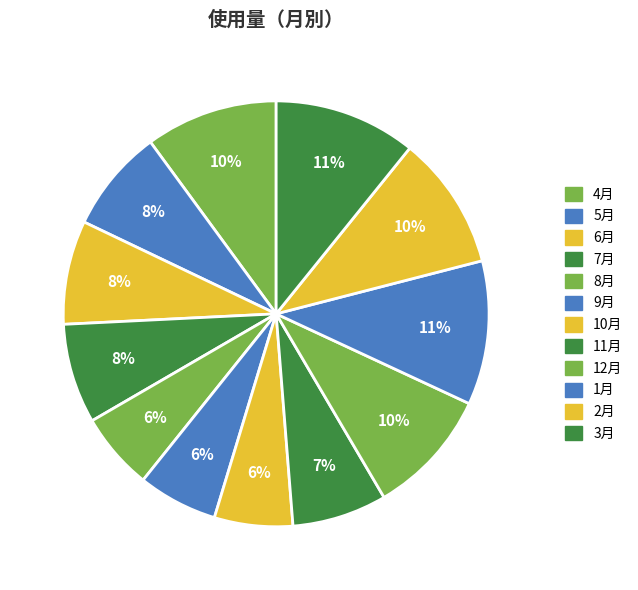

How many slices are in this pie chart?

12